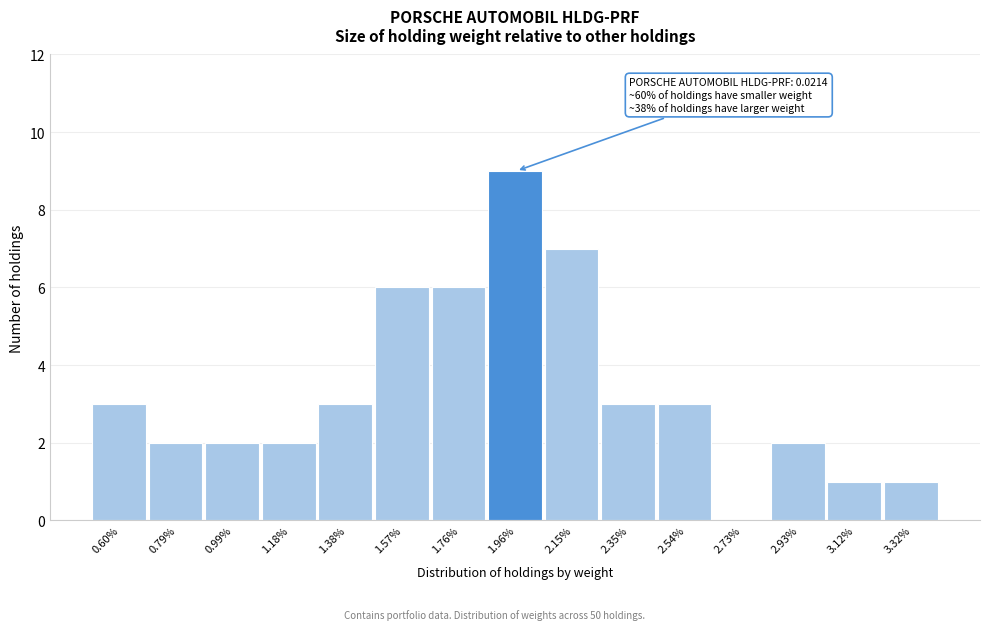

Reading left to right, list all the values displayed in this chart.

0.60%=3	0.79%=2	0.99%=2	1.18%=2	1.38%=3	1.57%=6	1.76%=6	1.96%=9	2.15%=7	2.35%=3	2.54%=3	2.73%=0	2.93%=2	3.12%=1	3.32%=1